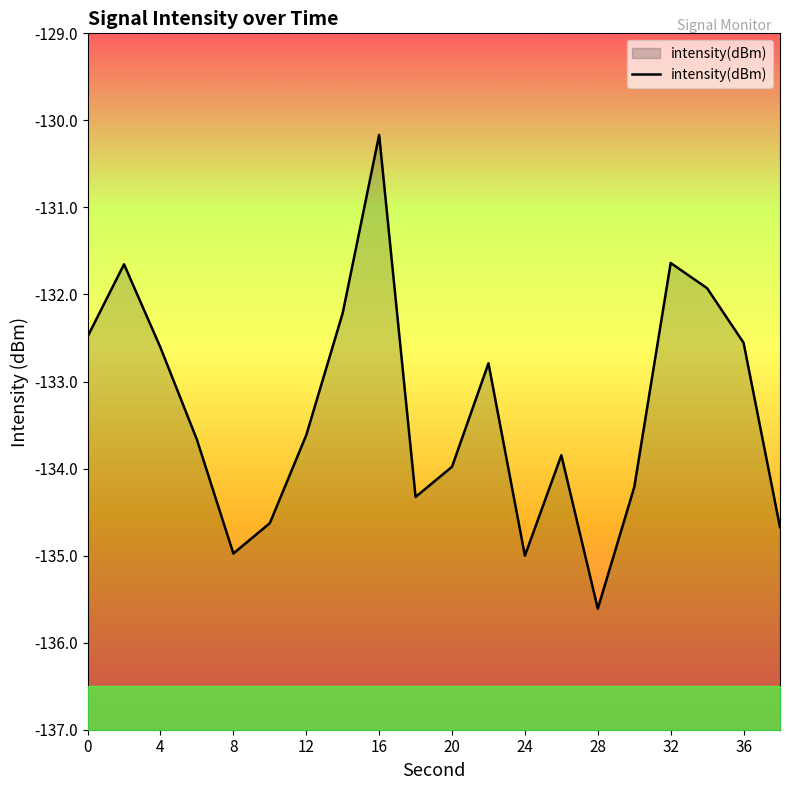

How many values are below -133?

11